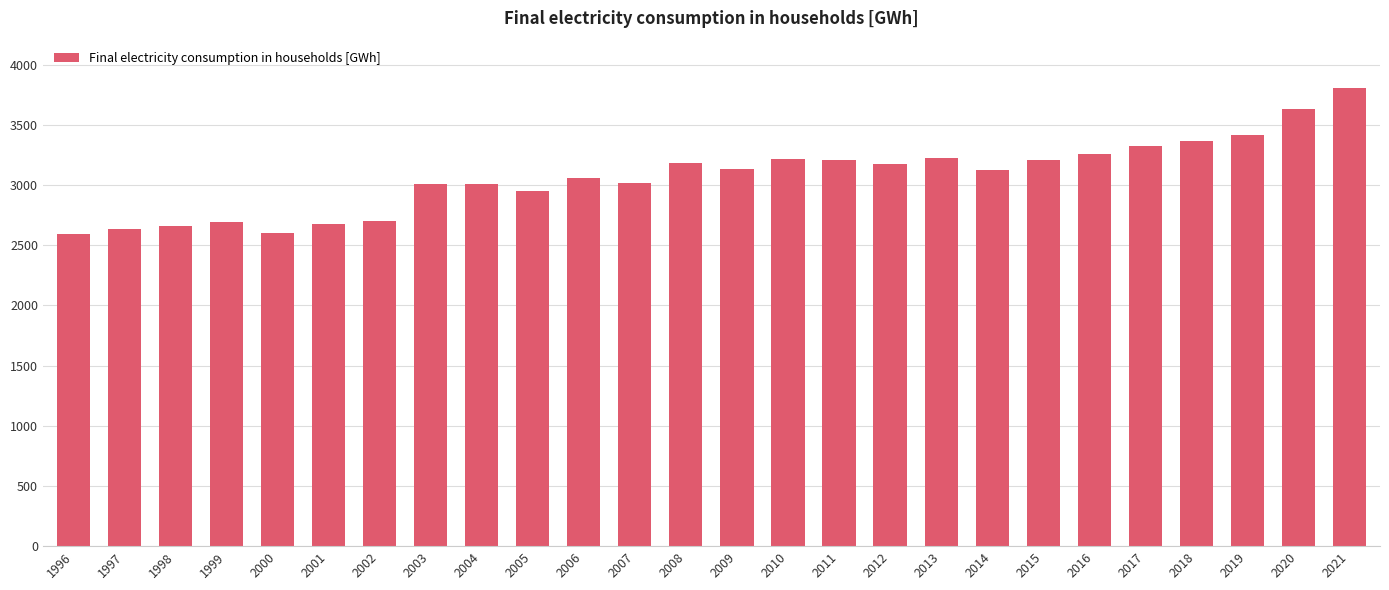

What is the smallest value displayed?

2594